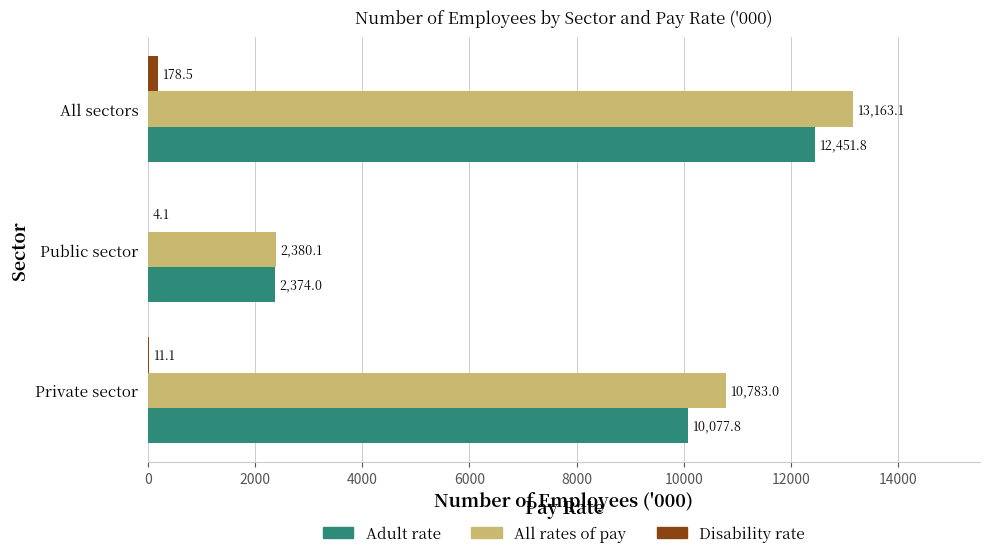

What is the maximum value shown in the chart?

13163.1